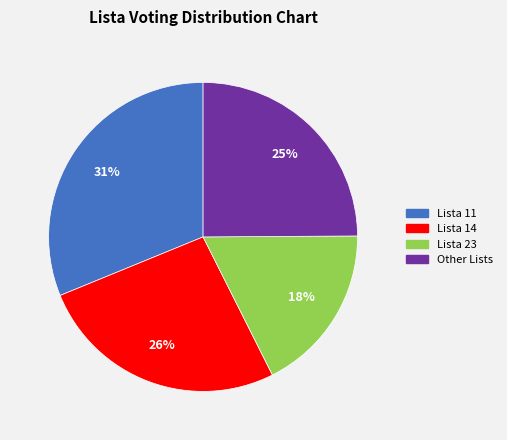

Combined, do Lista 23 and Other account for over 50%?

No